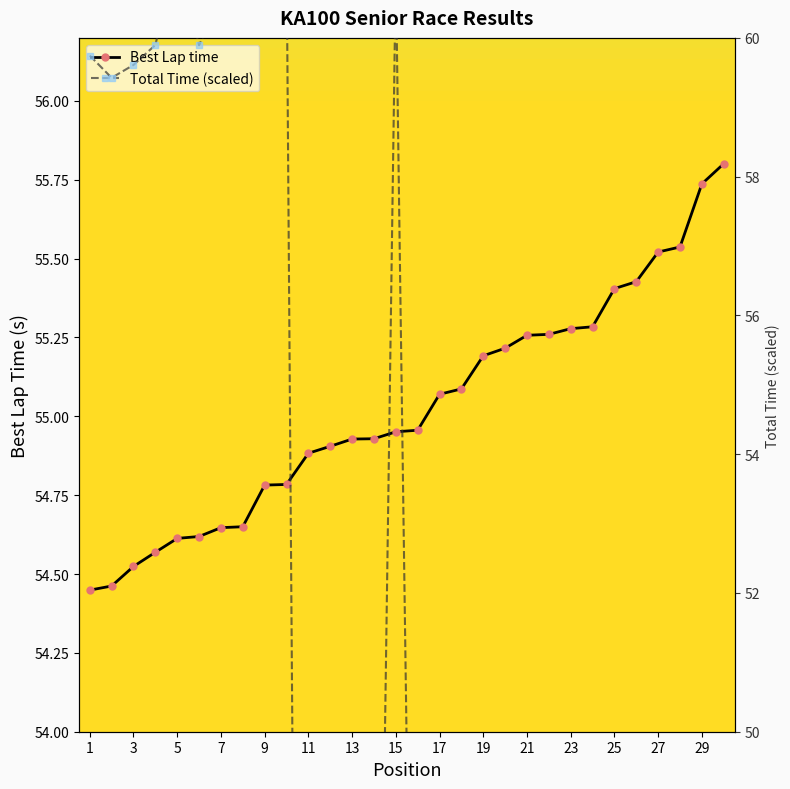

At which label does Total Time (scaled) first exceed 40?

1